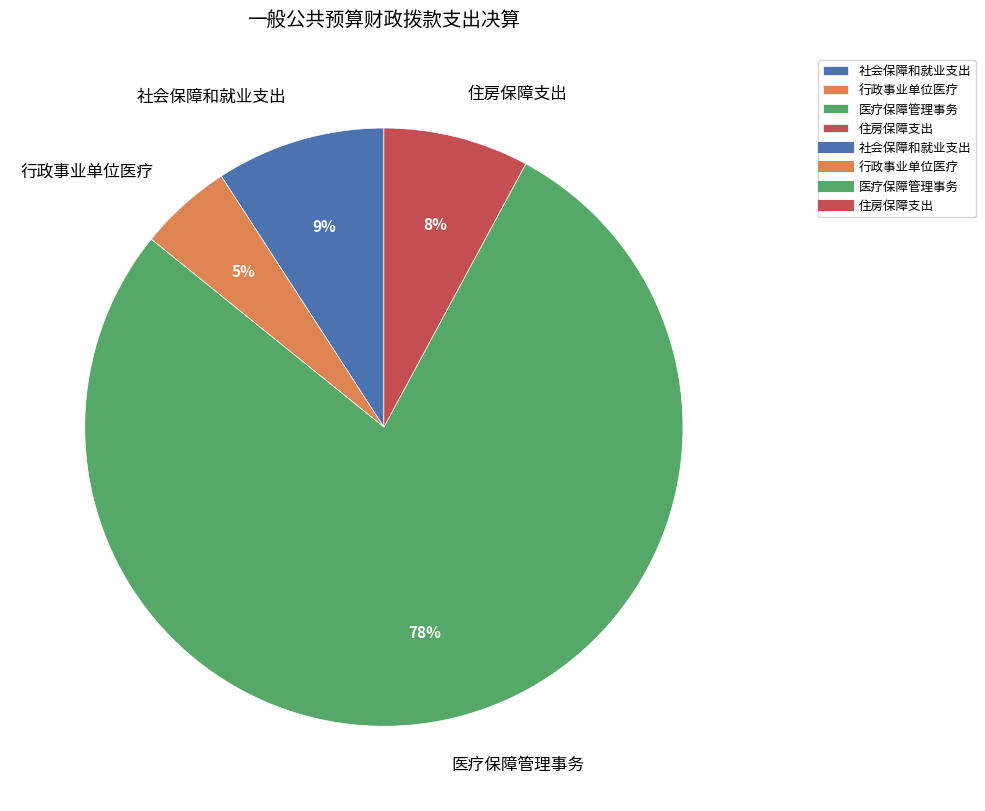

To the nearest percent, what is the difference between the 住房保障支出 and 社会保障和就业支出 slice percentages?

1%